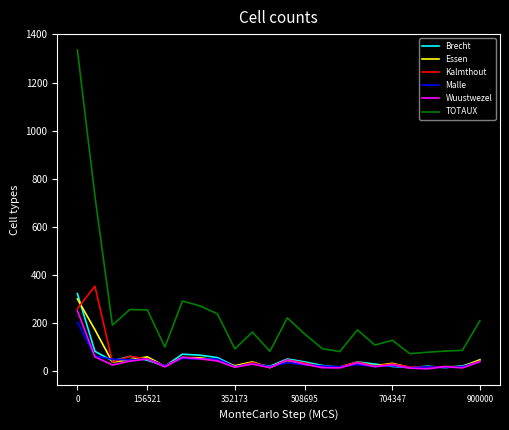

What are all the series names shown in the legend?

Brecht, Essen, Kalmthout, Malle, Wuustwezel, TOTAUX